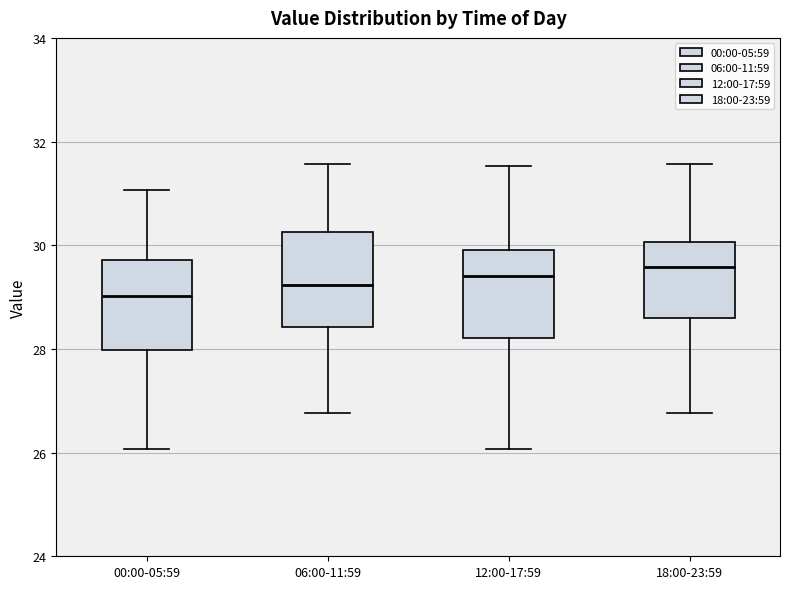

Where does the lower whisker of the box for 06:00-11:59 end on the y-axis? The values are not printed on the chart, so give them approximately, as read against the axis.

26.8